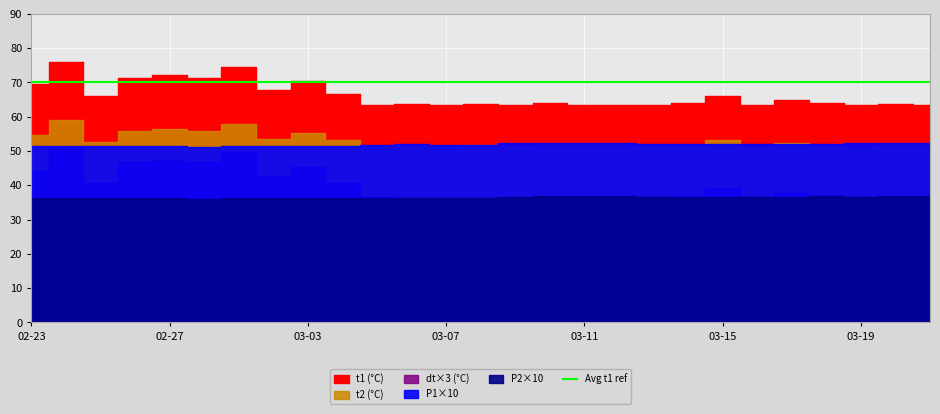

Rank the categories by P2 value from highest to lowest.

03-10, 03-11, 03-12, 03-18, 03-20, 03-21, 03-09, 03-13, 03-14, 03-15, 03-16, 03-17, 03-19, 03-06, 02-23, 02-25, 03-05, 03-07, 02-24, 02-26, 02-27, 03-01, 03-02, 03-03, 03-04, 03-08, 02-28